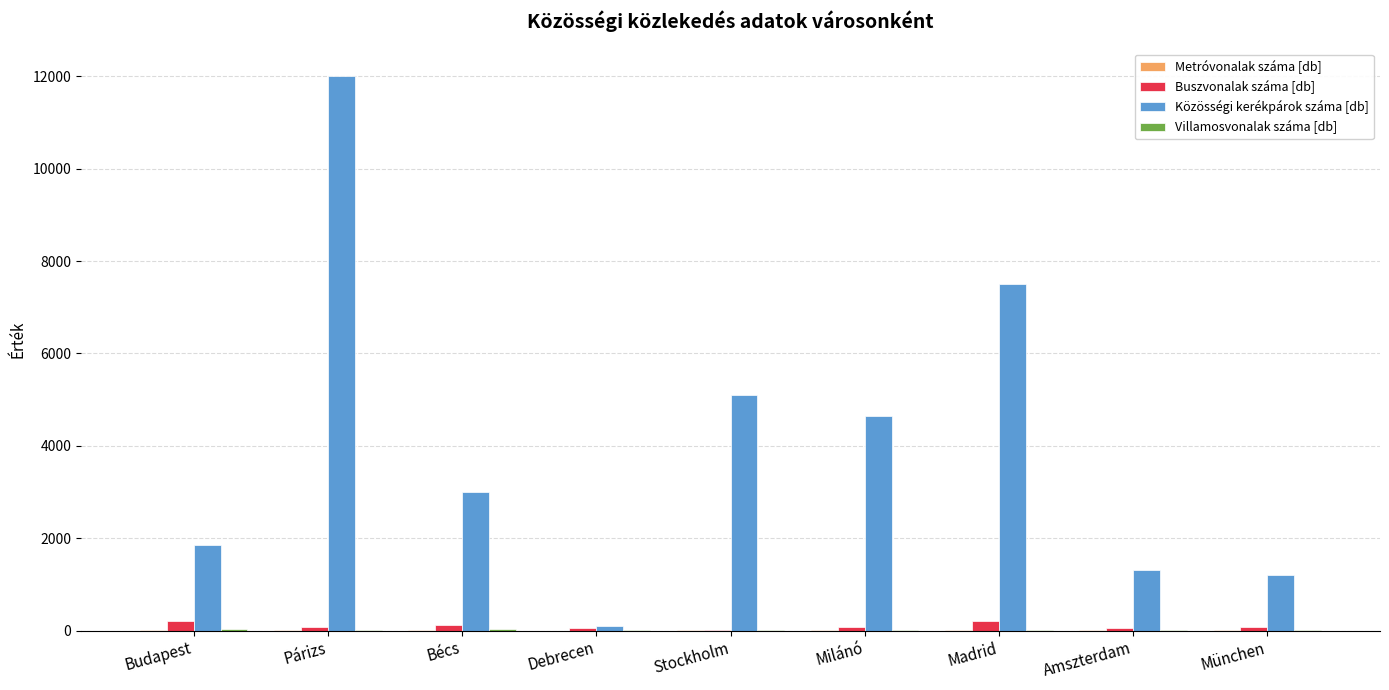

Count the number of categories in the chart.

9